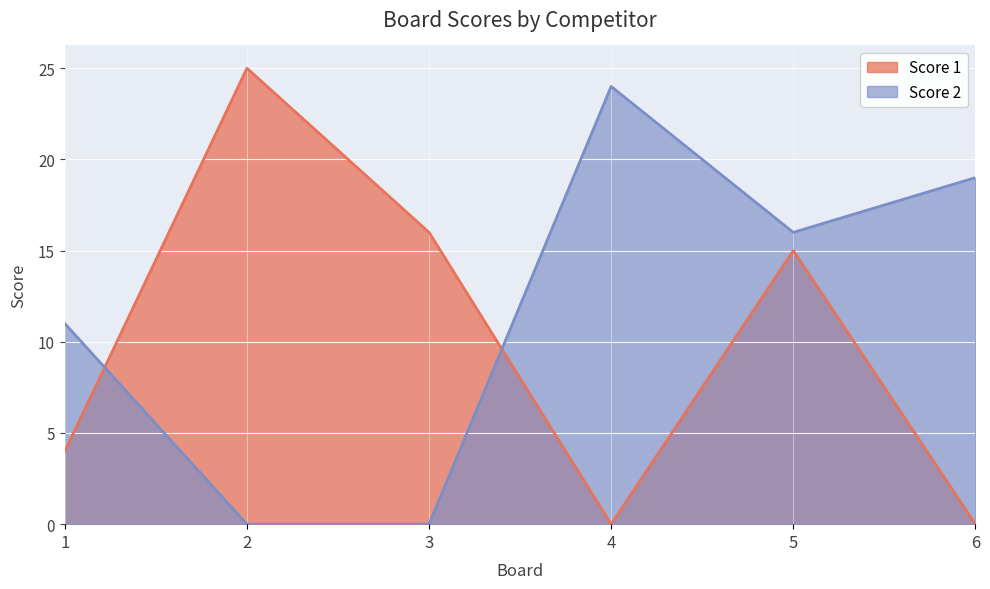

At which category does the chart reach its minimum across all series?

4